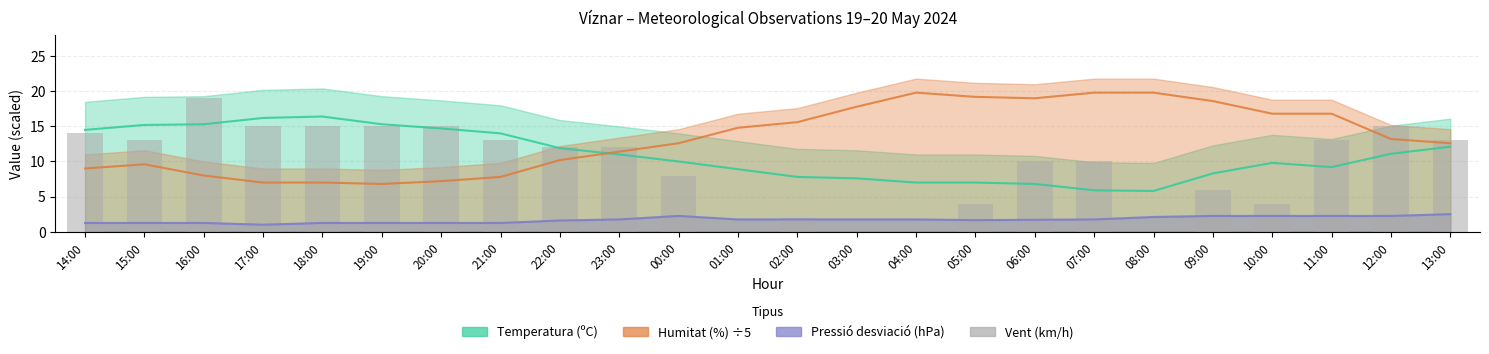

List the labels in order of value, largest first.

16:00, 17:00, 18:00, 19:00, 20:00, 12:00, 14:00, 15:00, 21:00, 11:00, 13:00, 22:00, 23:00, 06:00, 07:00, 00:00, 09:00, 05:00, 10:00, 02:00, 01:00, 03:00, 04:00, 08:00